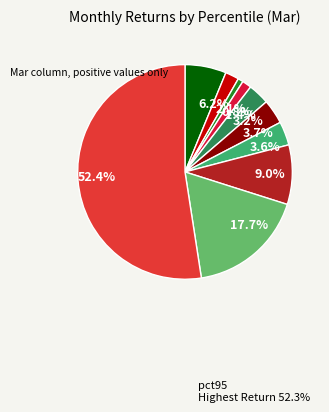

Between 3.7% and 2.1%, which is larger?

3.7%